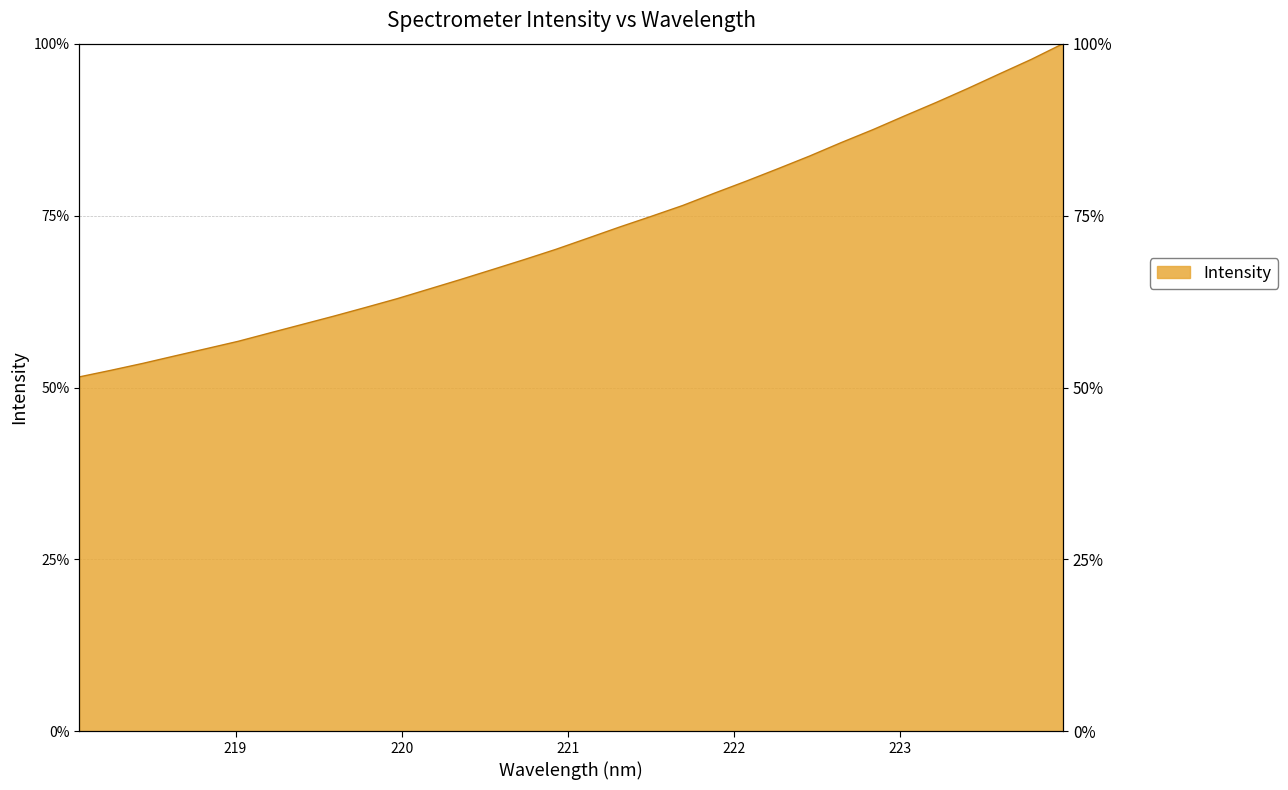

Which category has the highest value across all series?

223.9802